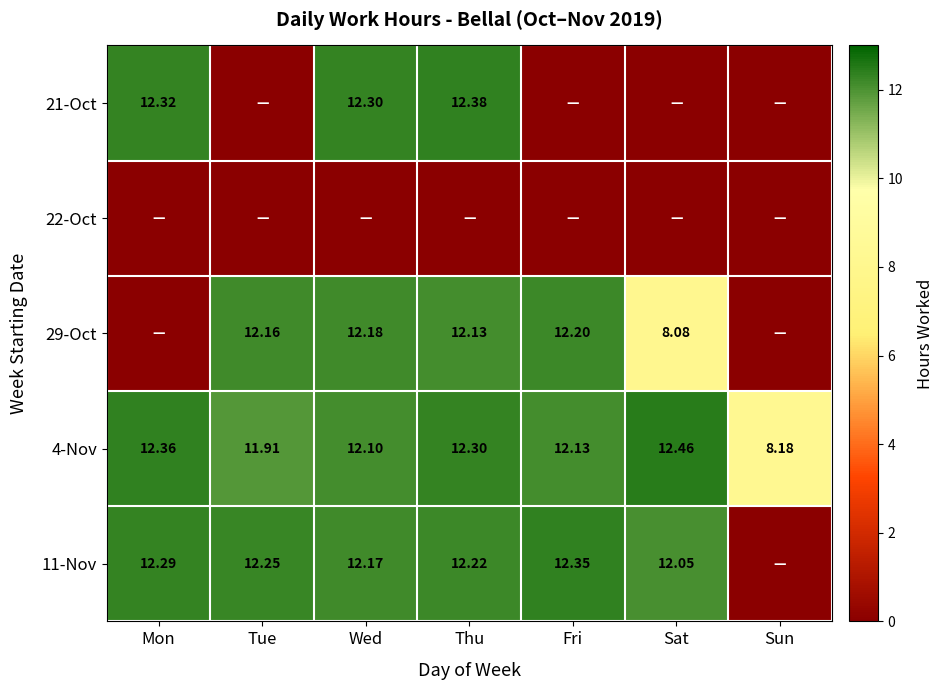

Is the value of 29-Oct at Sat greater than the value of 4-Nov at Sun?

No